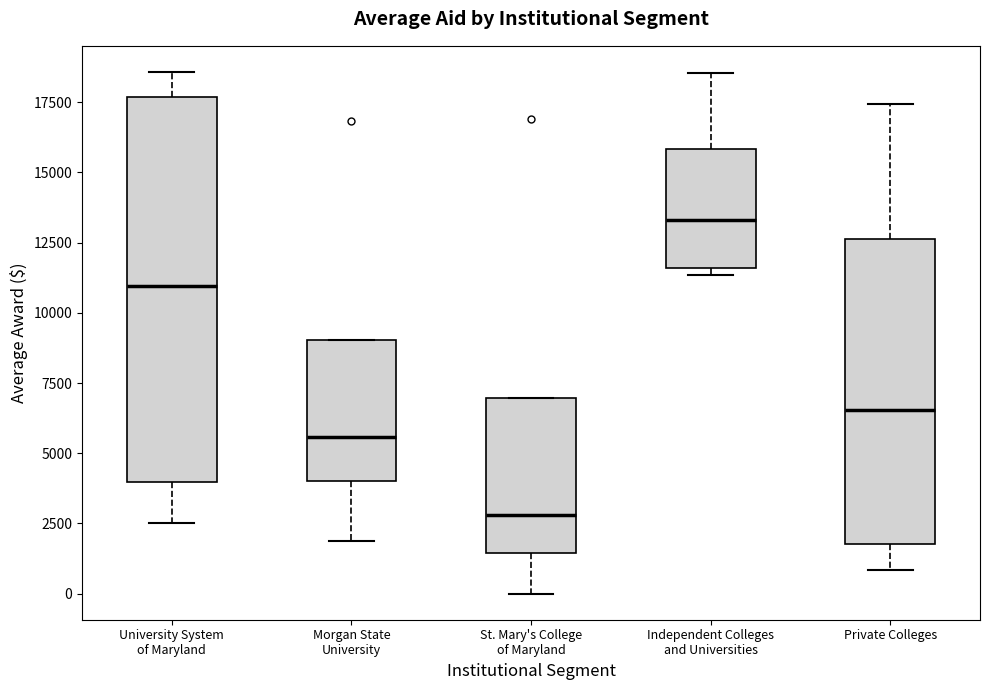

Comparing the boxes themselves (not the whiskers), which one is the tallest?

University System of Maryland